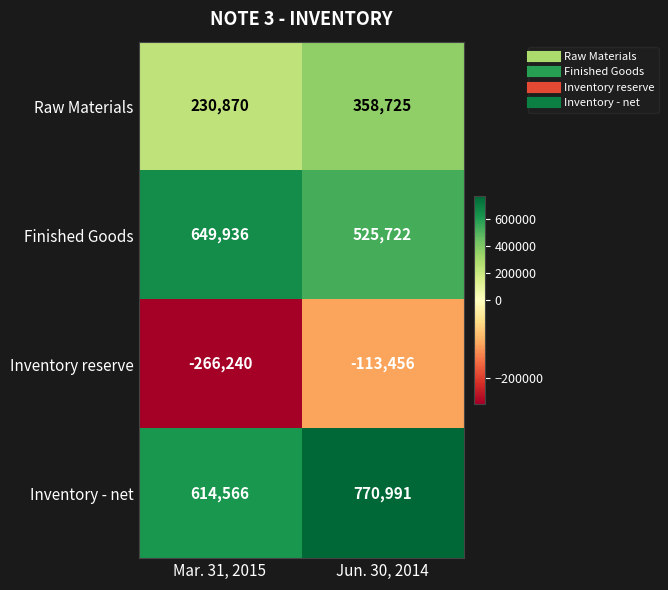

What is the difference between the highest and lowest values at Jun. 30, 2014?

884447